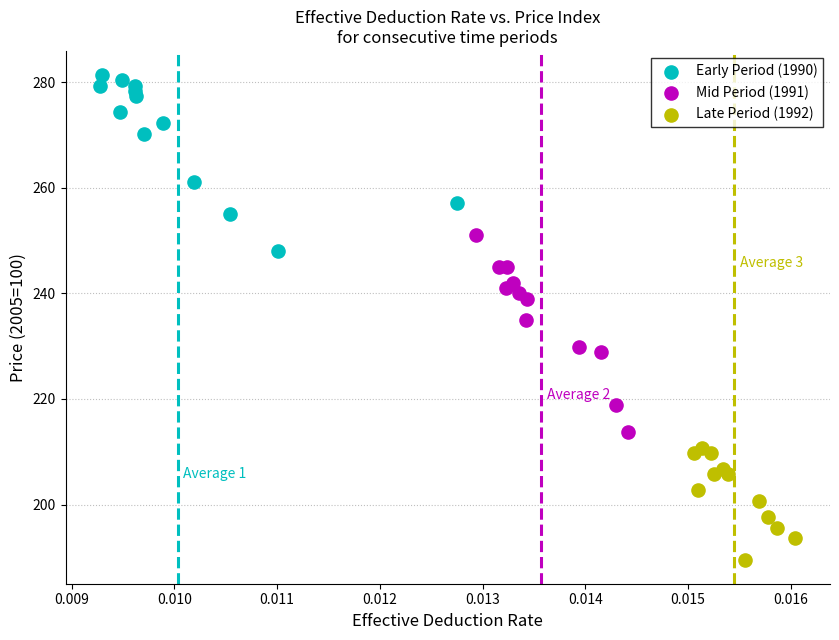

Which series reaches the maximum Y coordinate?

Early Period (1990)